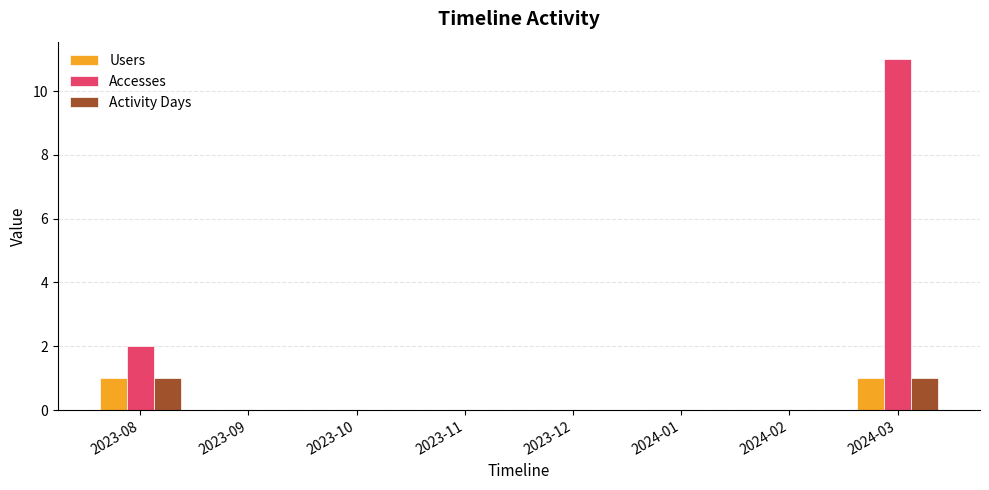

Reading left to right, list all the values displayed in this chart.

Users: 2023-08=1	2023-09=0	2023-10=0	2023-11=0	2023-12=0	2024-01=0	2024-02=0	2024-03=1
Accesses: 2023-08=2	2023-09=0	2023-10=0	2023-11=0	2023-12=0	2024-01=0	2024-02=0	2024-03=11
Activity Days: 2023-08=1	2023-09=0	2023-10=0	2023-11=0	2023-12=0	2024-01=0	2024-02=0	2024-03=1